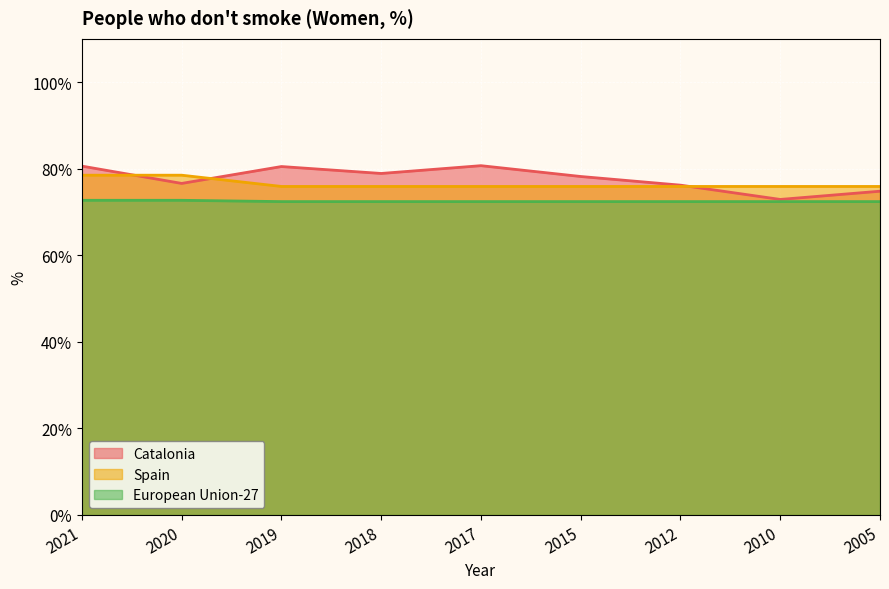

Rank the series by their maximum value, from lowest to highest.

European Union-27, Spain, Catalonia